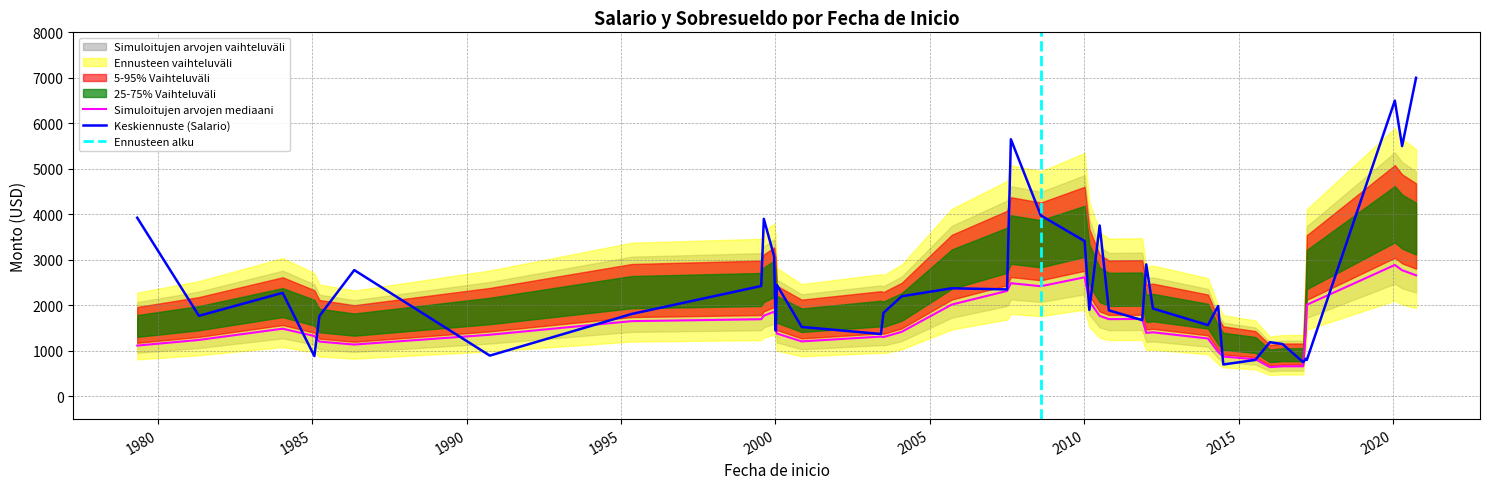

Which series has the largest total across all categories?

Salario